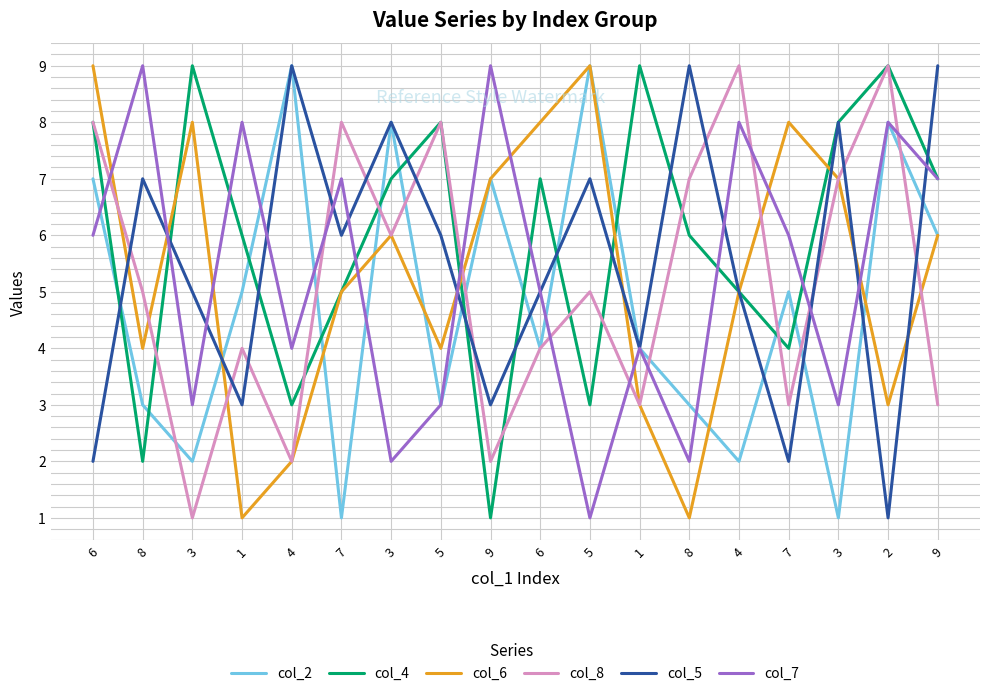

What is the label of the 7th point from the left?

3